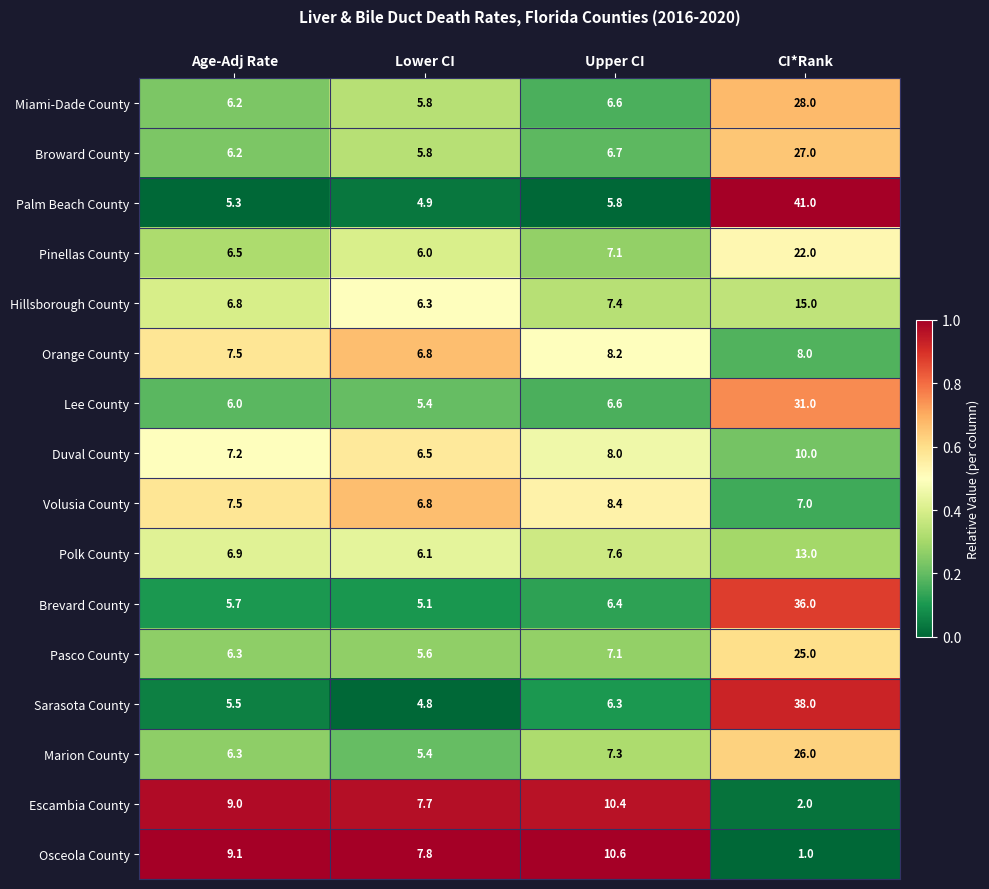

What is the difference between the second highest and minimum values in the Escambia County series?

7.0